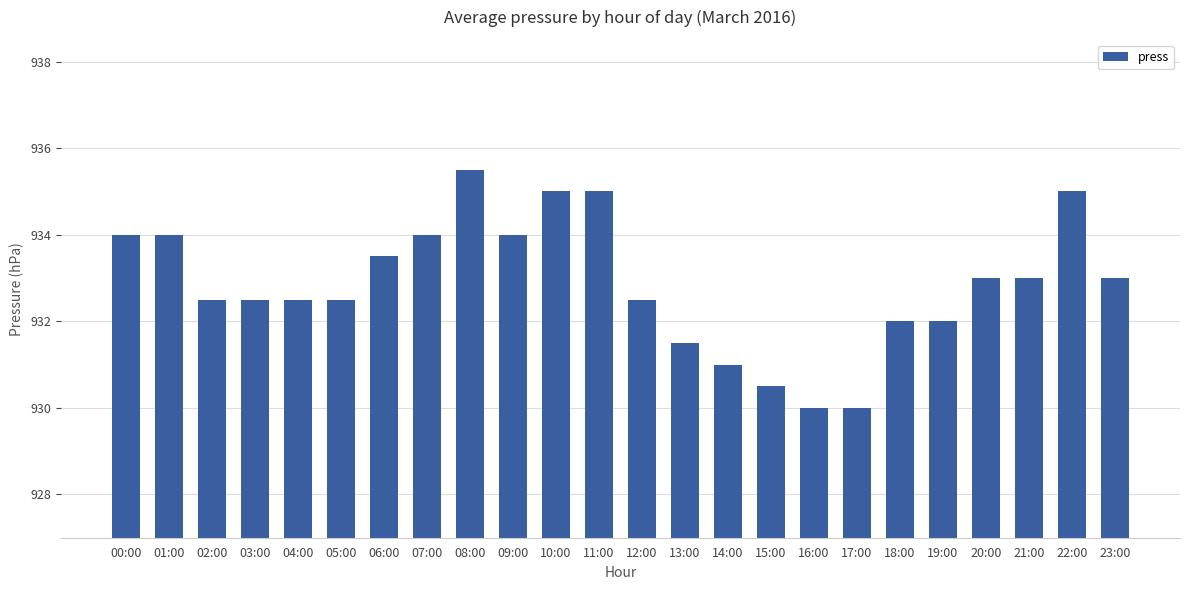

What is the change in value from 19:00 to 21:00?

+1.0